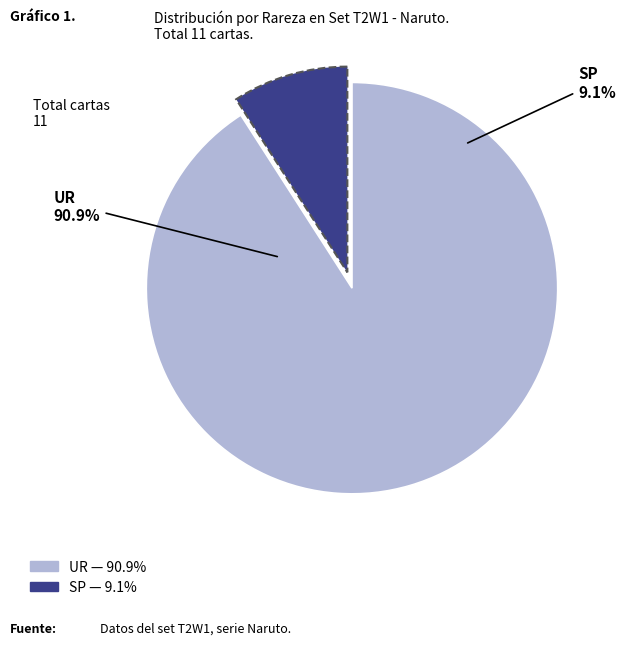

Between UR and SP, which is larger?

UR